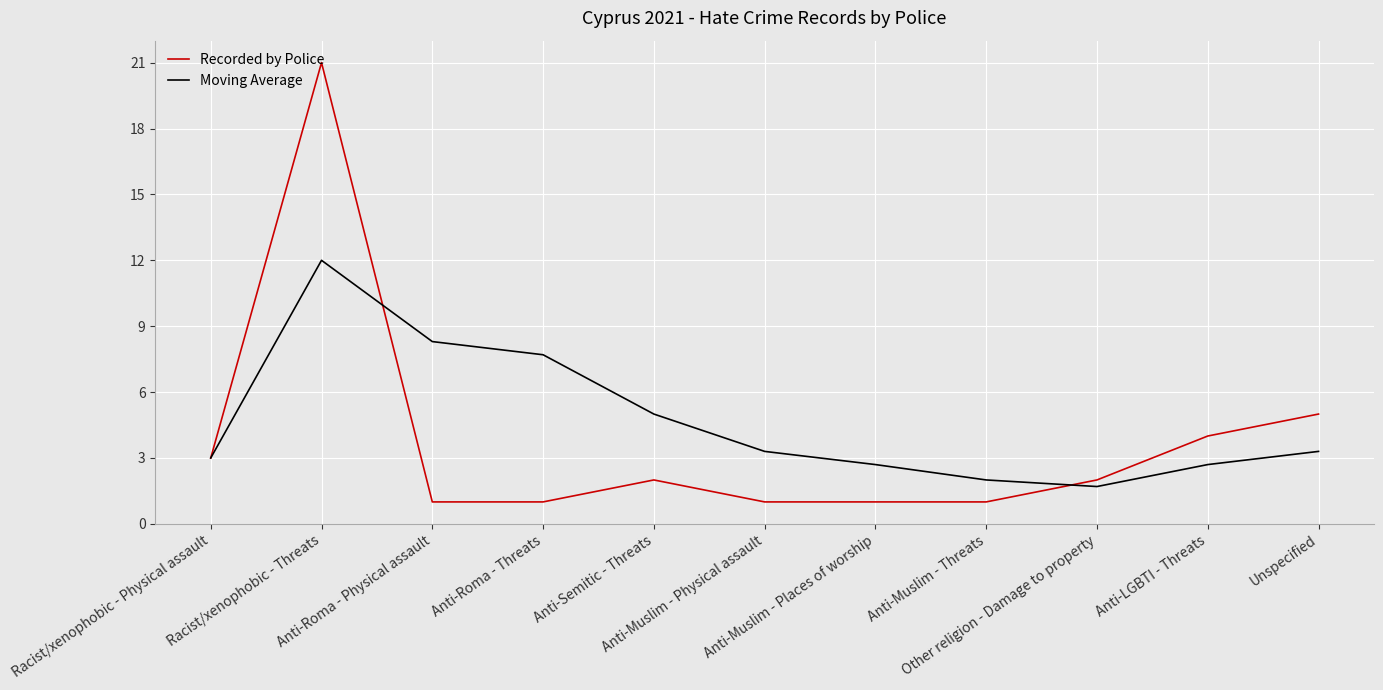

True or false: Moving Average has a value of 4.8 at Anti-Muslim - Places of worship.

False